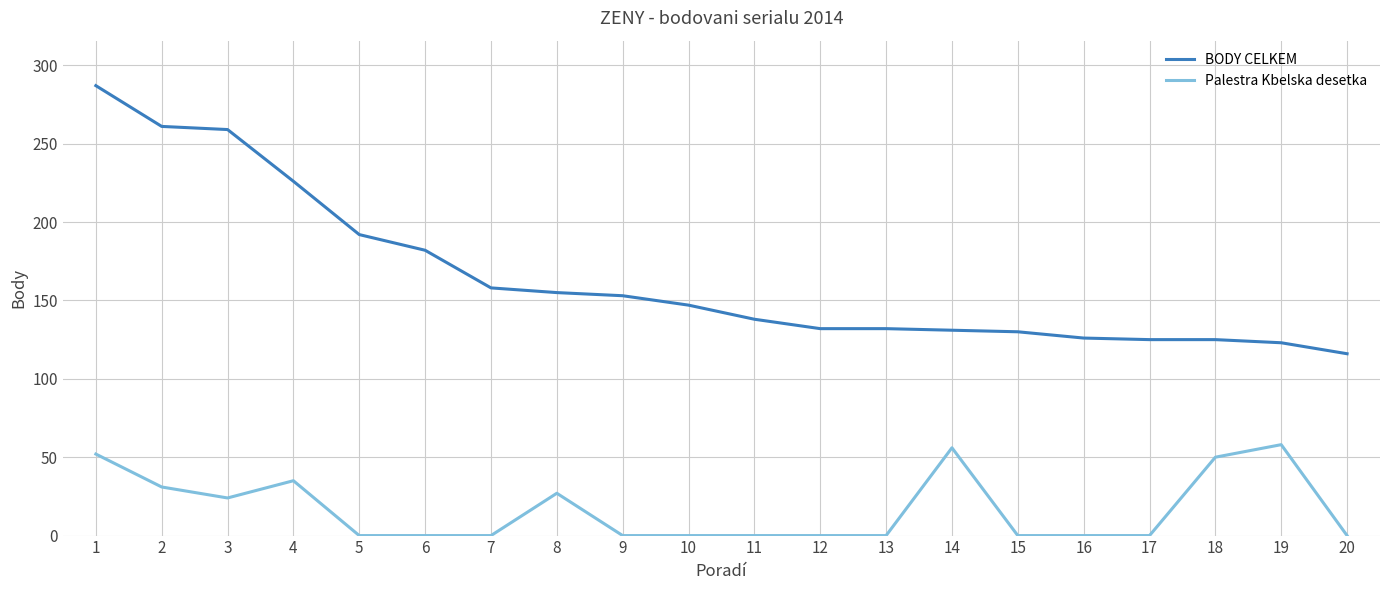

Where is the first local maximum for Palestra Kbelska desetka?

4